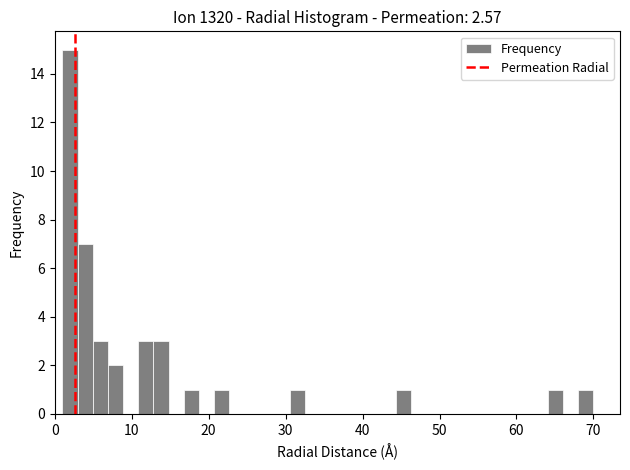

Read against the x-axis, roughly where is the centre of the tallest bar?

2